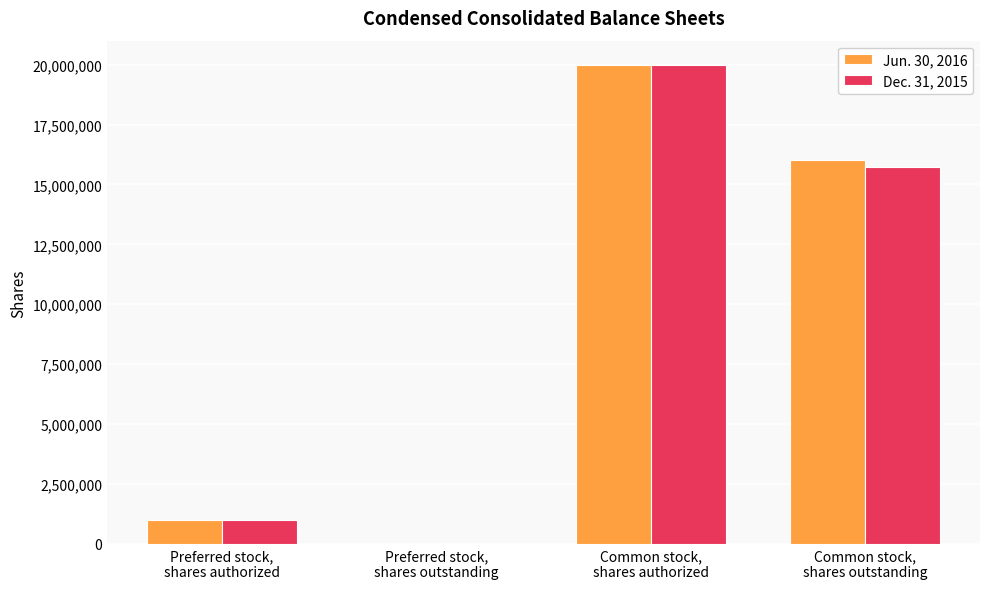

Count the number of data series in this chart.

2